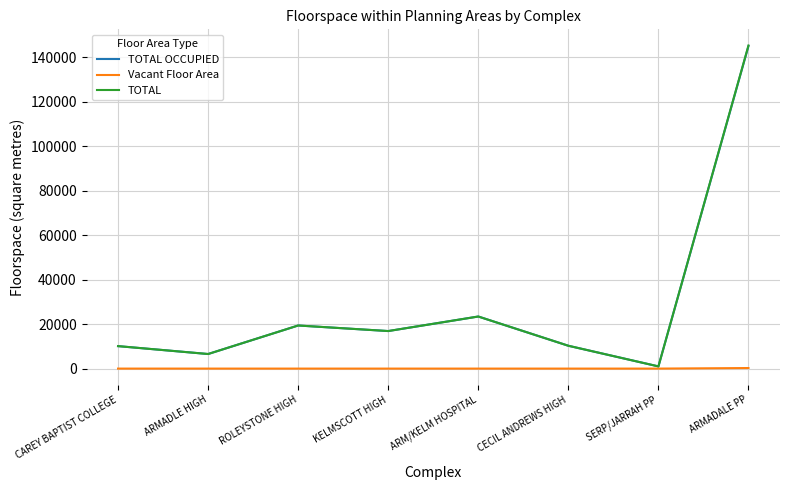

Which category has the highest value in the TOTAL OCCUPIED series?

ARMADALE PP